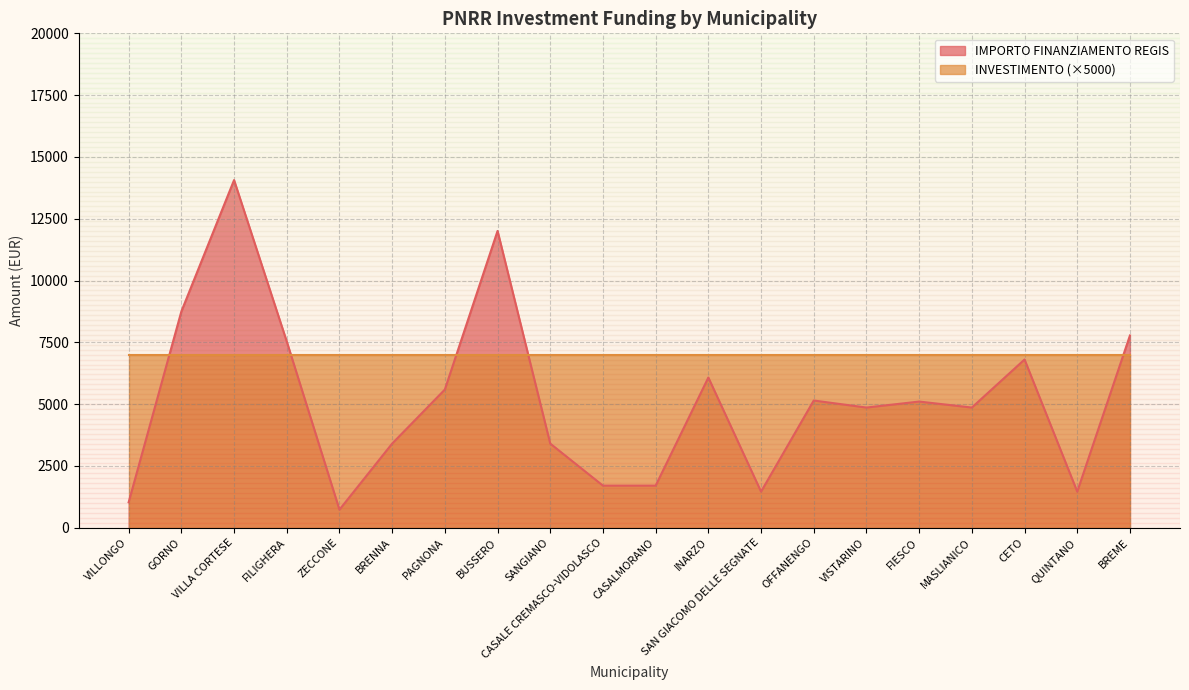

Reading left to right, what are all the values shown in this chart?

VILLONGO=1029	GORNO=8748	VILLA CORTESE=14063	FILIGHERA=7533	ZECCONE=729	BRENNA=3402	PAGNONA=5589	BUSSERO=12005	SANGIANO=3402	CASALE CREMASCO-VIDOLASCO=1701	CASALMORANO=1701	INARZO=6075	SAN GIACOMO DELLE SEGNATE=1458	OFFANENGO=5145	VISTARINO=4860	FIESCO=5103	MASLIANICO=4860	CETO=6804	QUINTANO=1458	BREME=7776